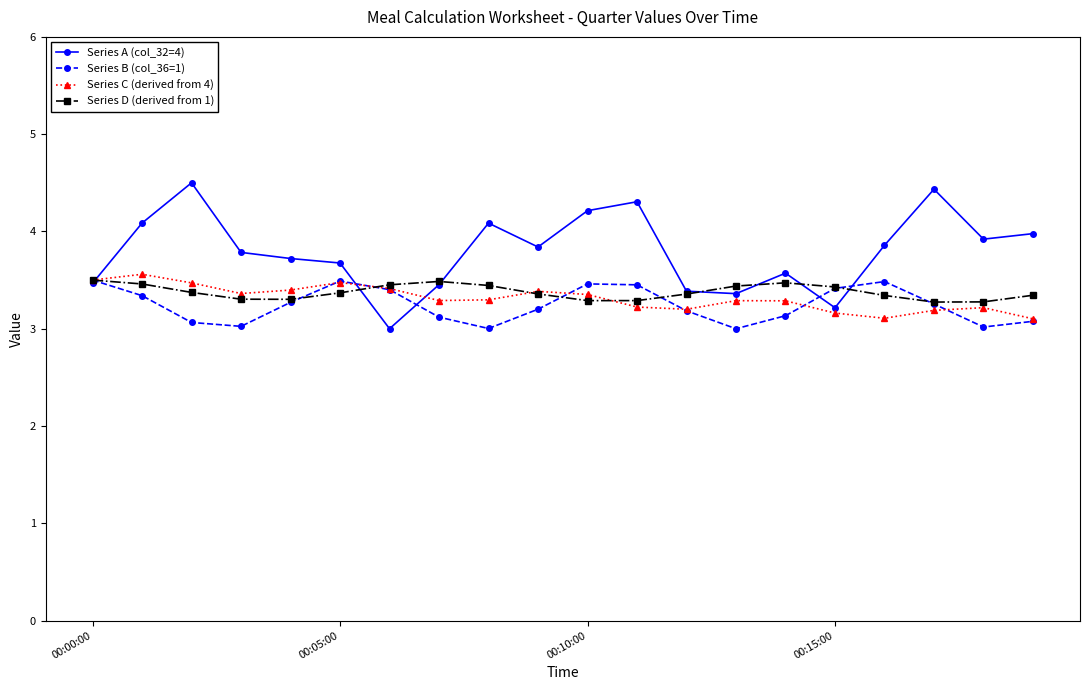

Which series has the largest total across all categories?

Series A (col_32=4)